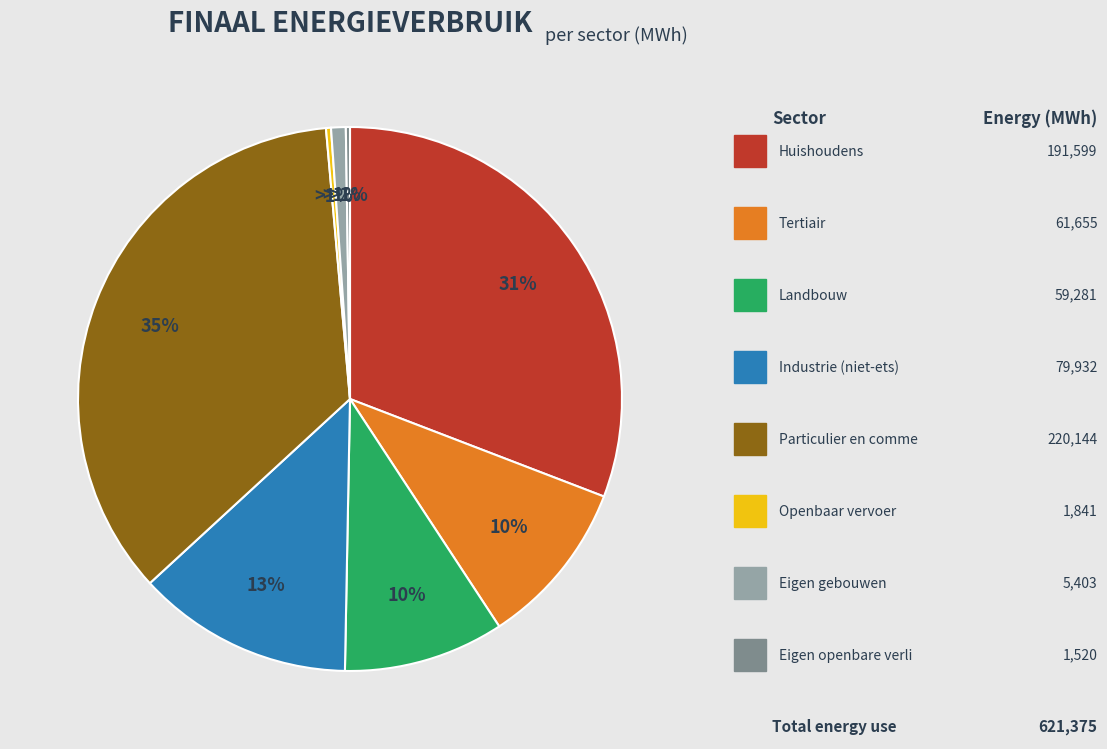

Is it true that eigen openbare verlichting is 1% of the pie?

False